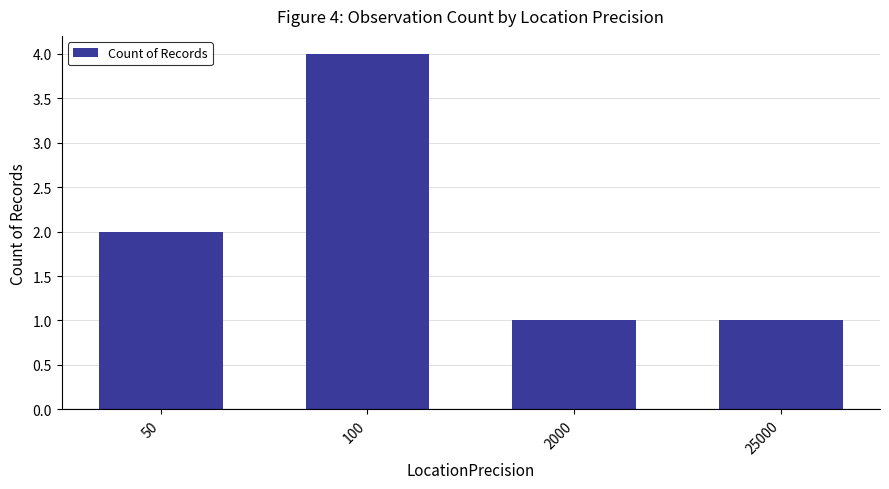

What is the ratio of the value at 50 to the value at 25000?

2.0